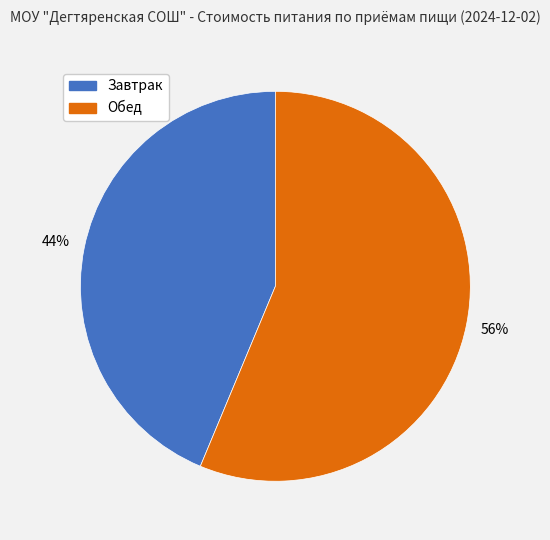

To the nearest percent, what is the combined percentage of Завтрак and Обед?

100%